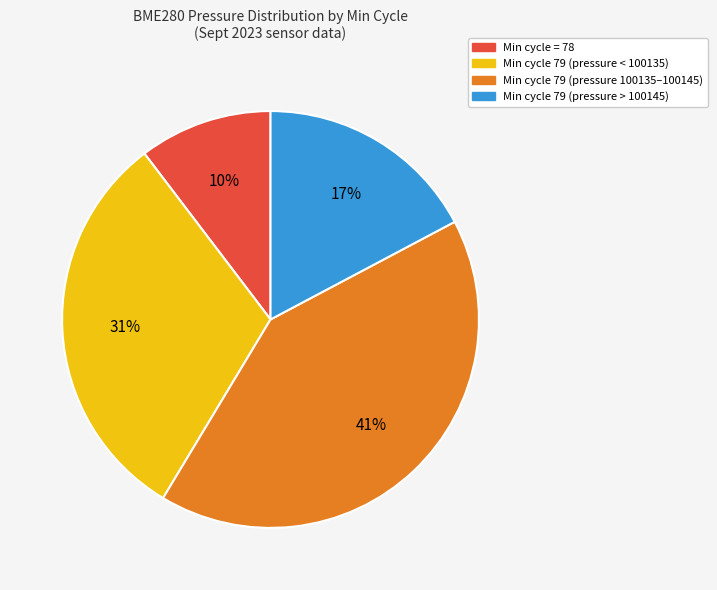

Is there any slice that represents more than half of the pie?

No